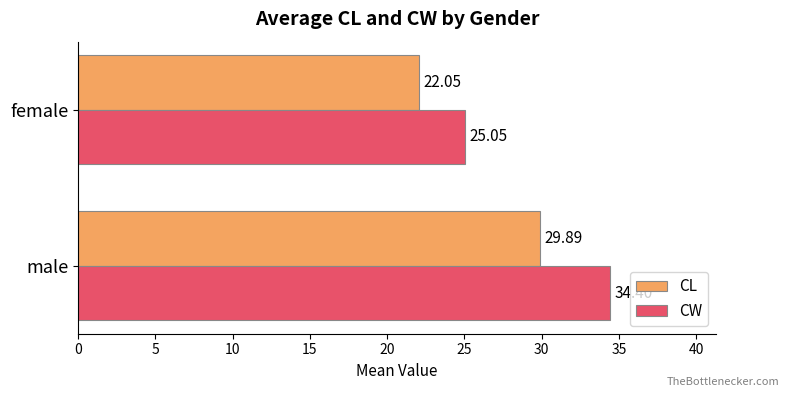

What is the sum of all CW values?

59.5